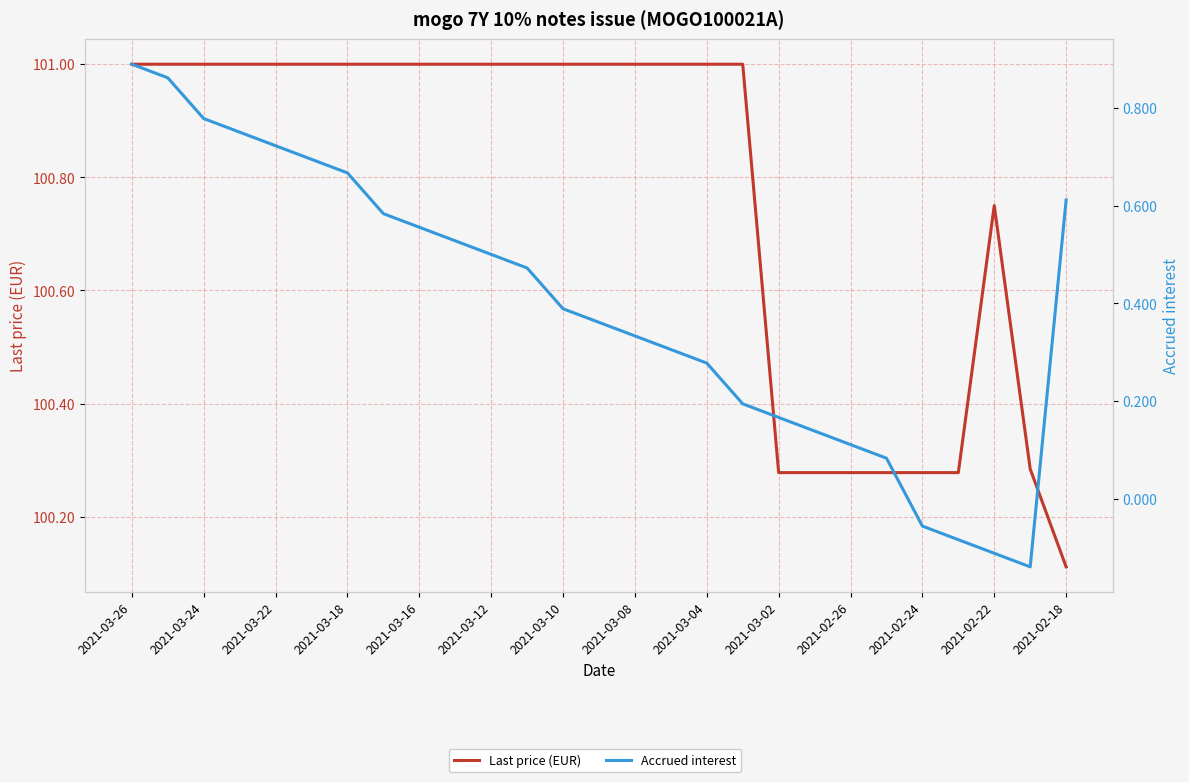

Which series has the largest total across all categories?

Last price (EUR)